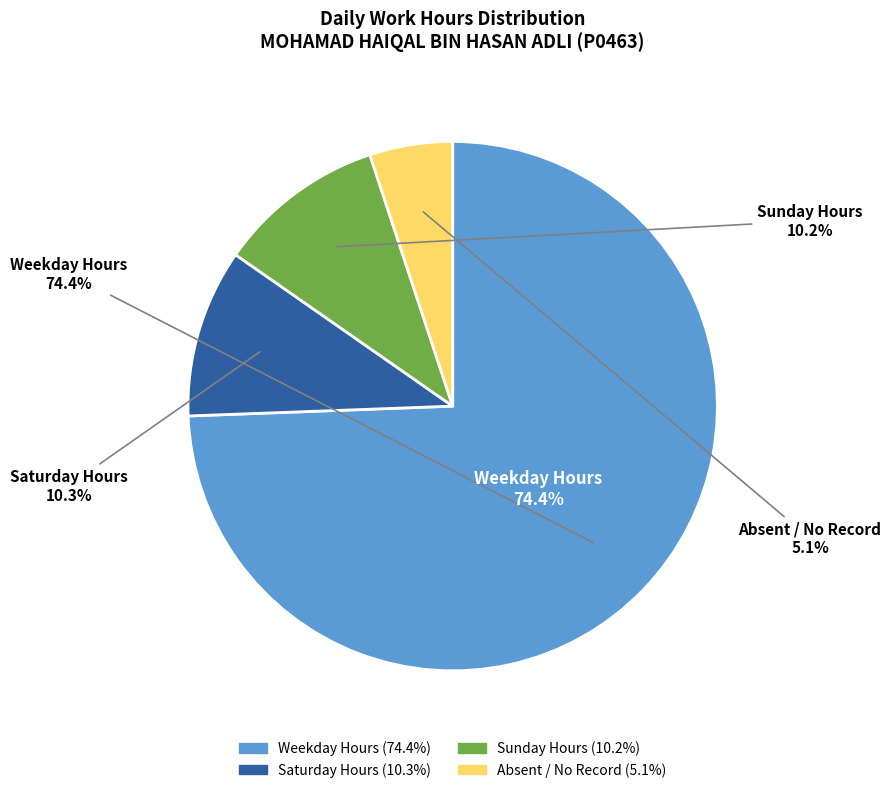

True or false: Day 15 accounts for 19% of the total.

False